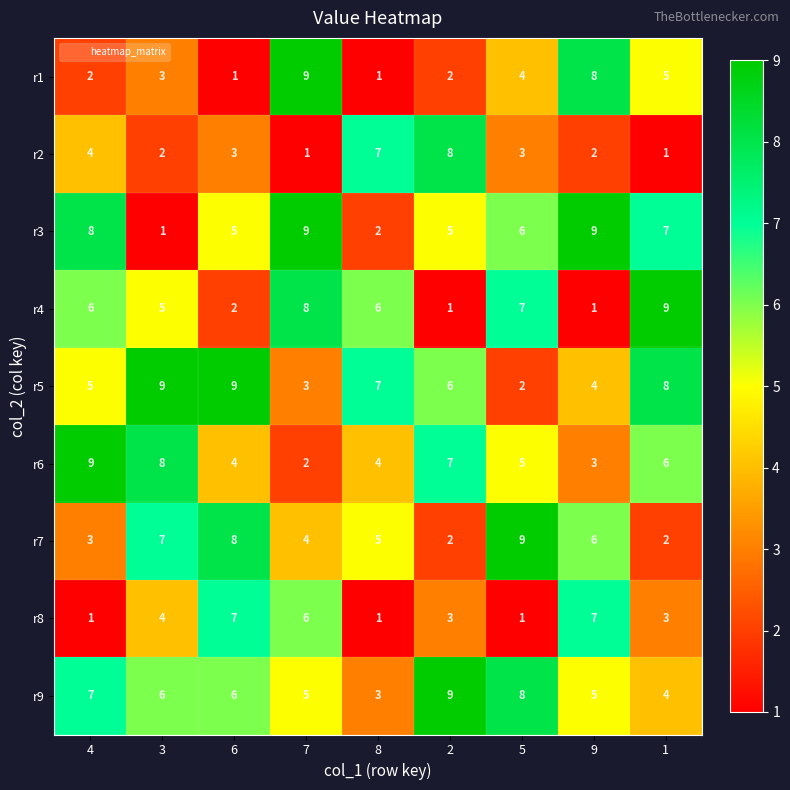

What is the spread (max minus min) of values at 4?

8